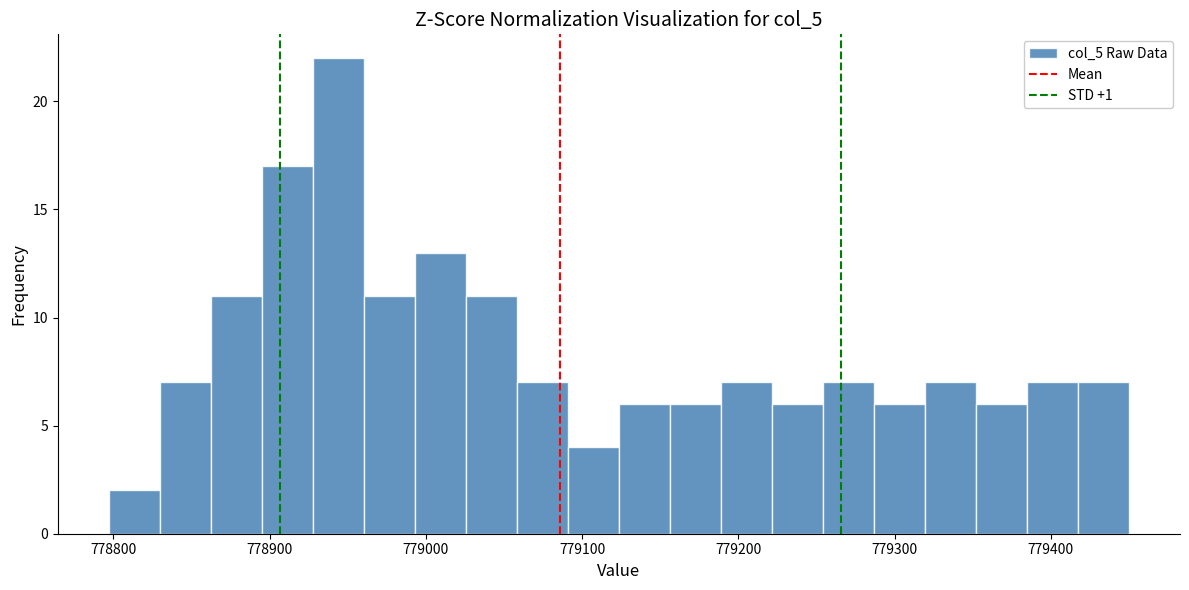

Around what value on the x-axis is the tallest bar? Give the approximate position of its centre, as read against the axis.

778940